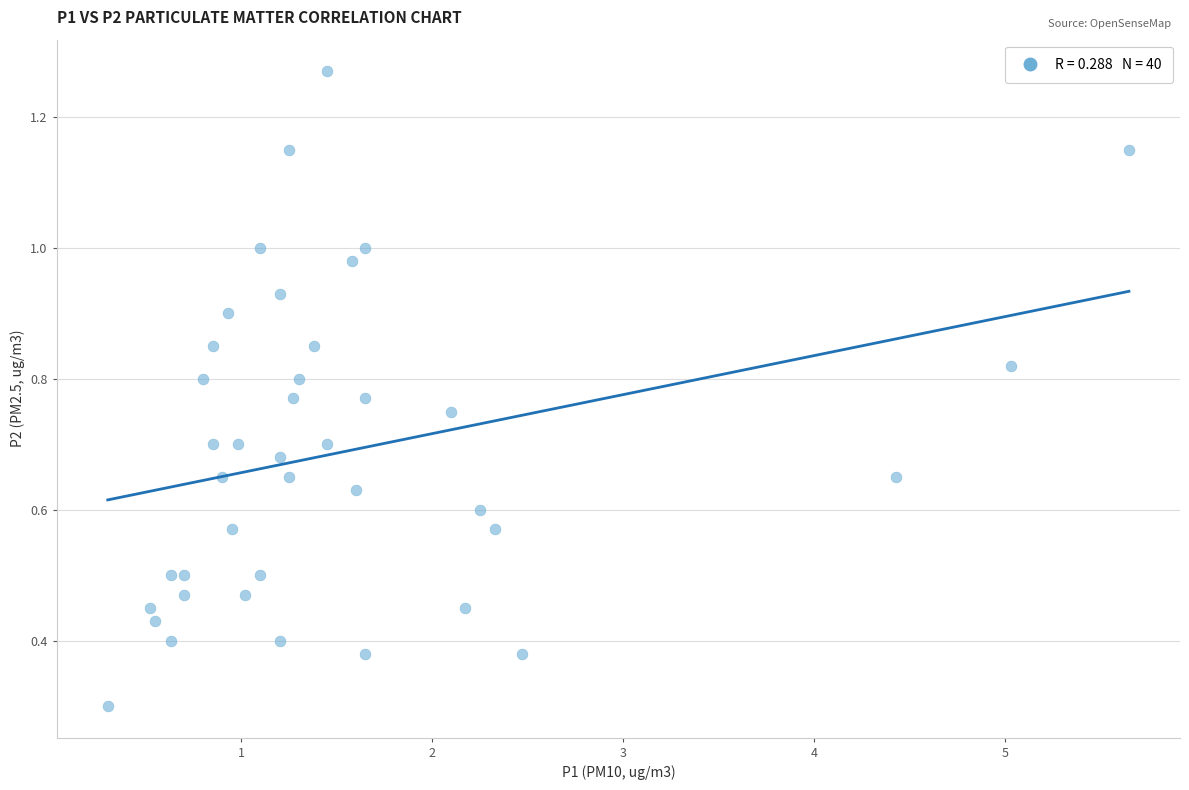

What is the range of X values (max minus min)?

5.4